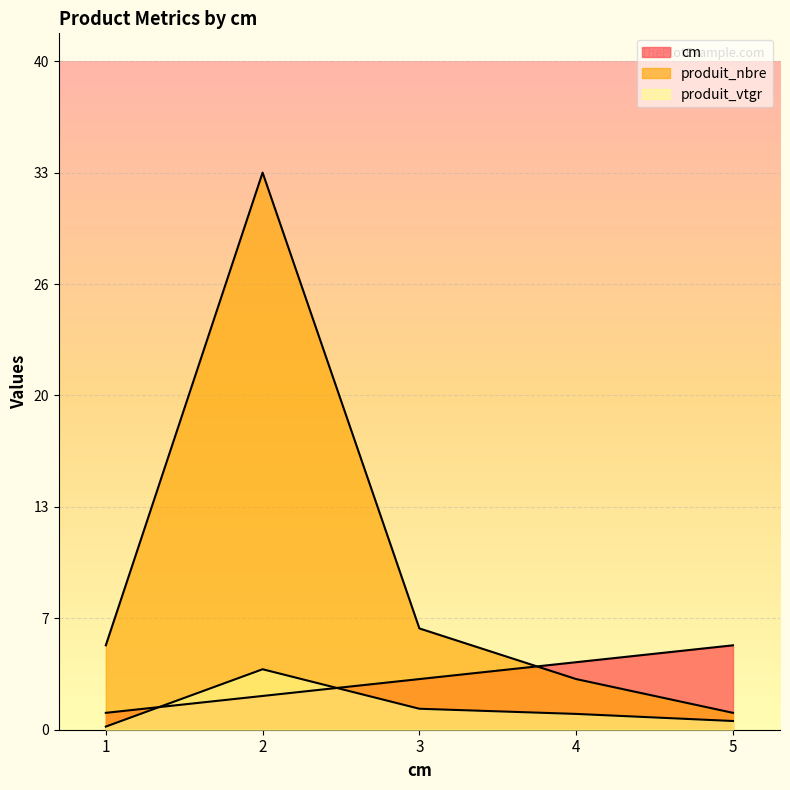

At how many categories does at least one series exceed 2?

5